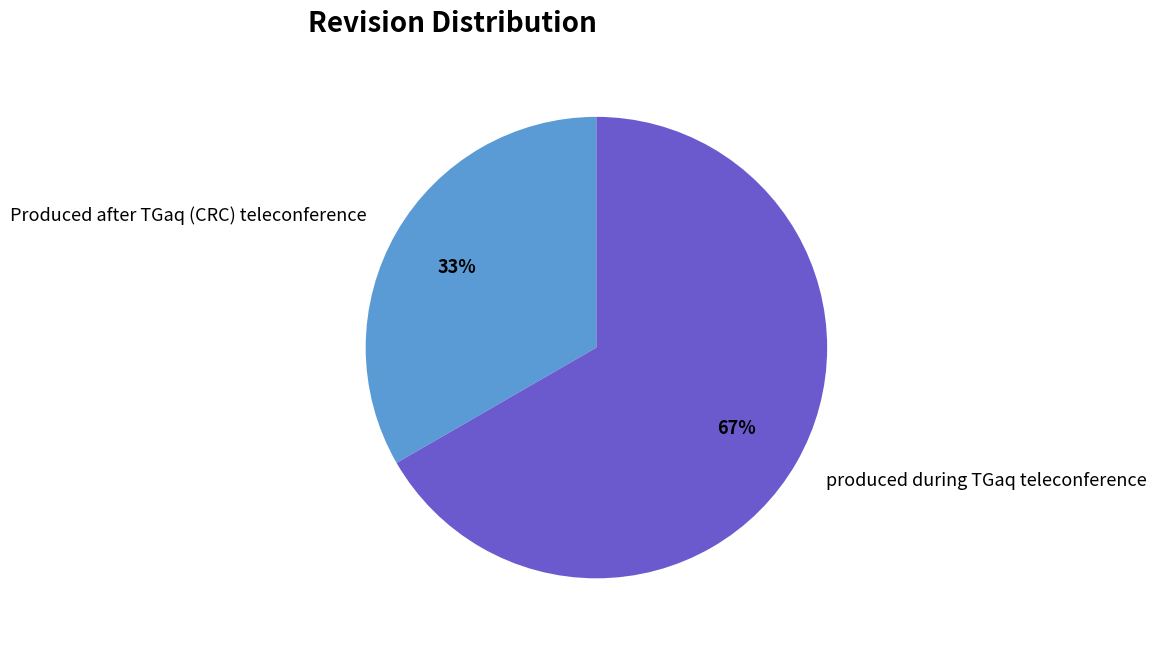

To the nearest percent, what is the average slice percentage?

50%